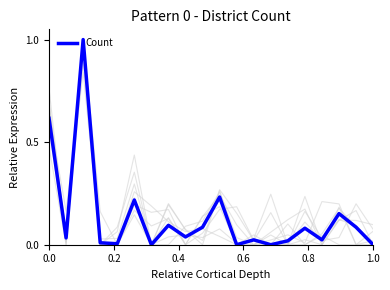

How many positive values are there?

16